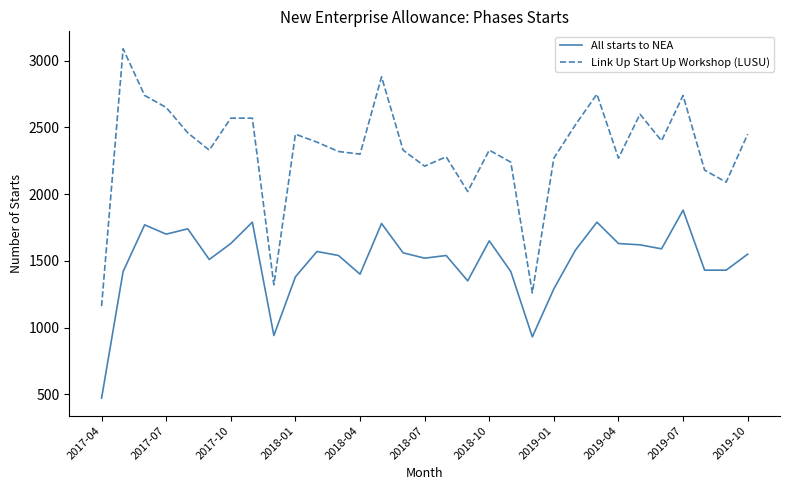

True or false: All starts to NEA and Link Up Start Up Workshop (LUSU) intersect in this chart.

False